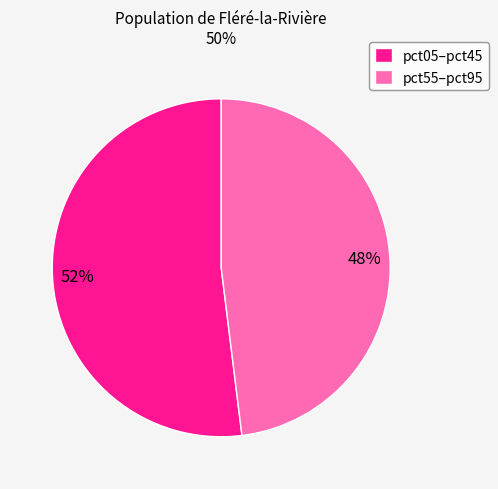

Is the sum of pct05–pct45 and pct55–pct95 greater than half?

Yes